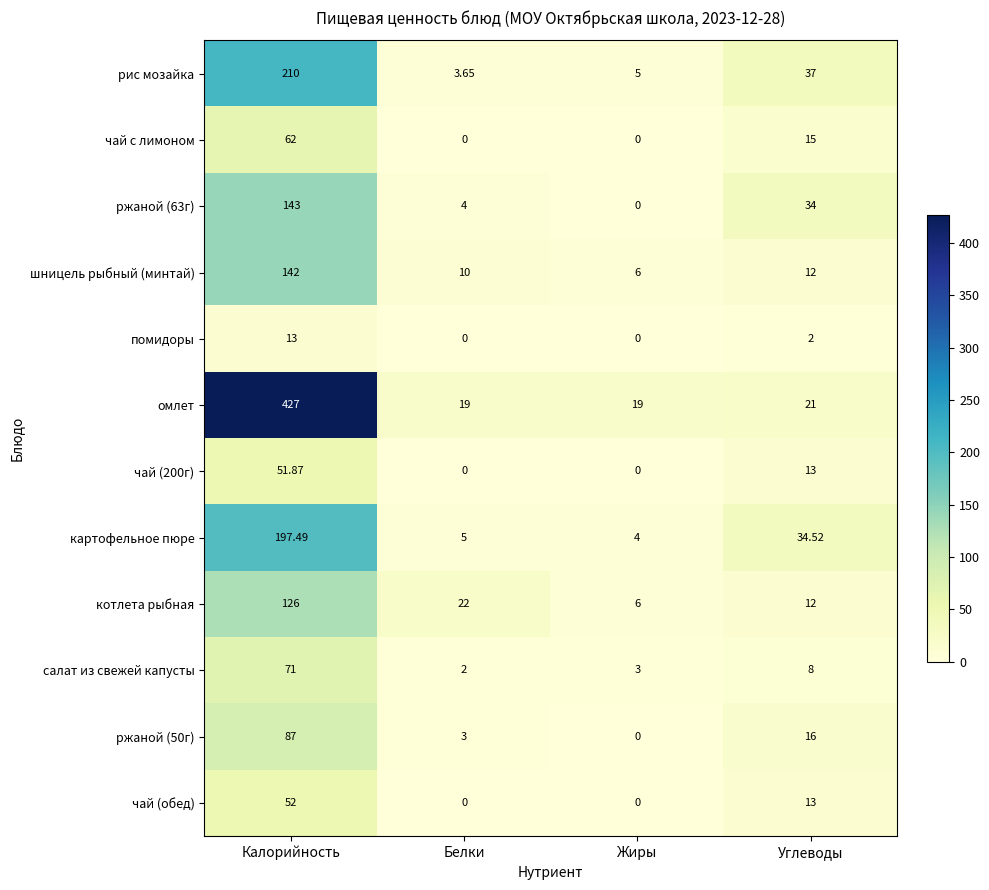

Where does the чай (200г) series first go above 13?

Калорийность